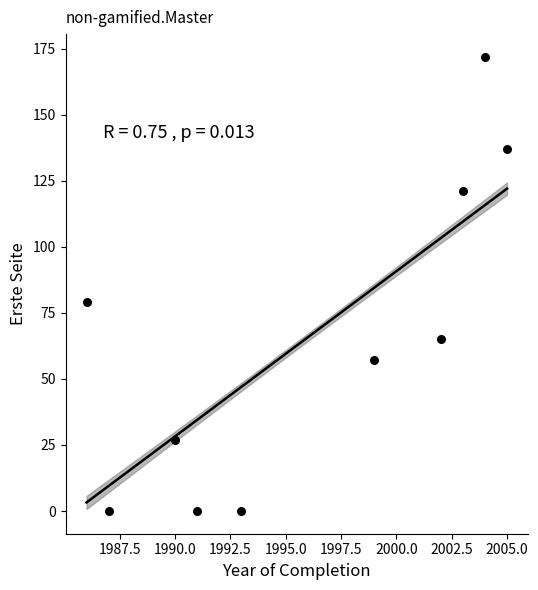

What is the range of Y values (max minus min)?

172